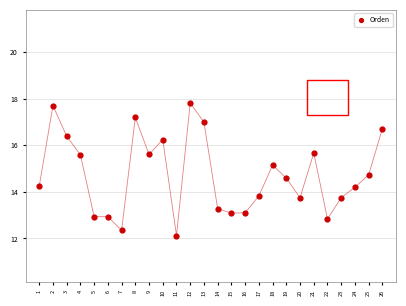

What is the range of Y values (max minus min)?

5.7